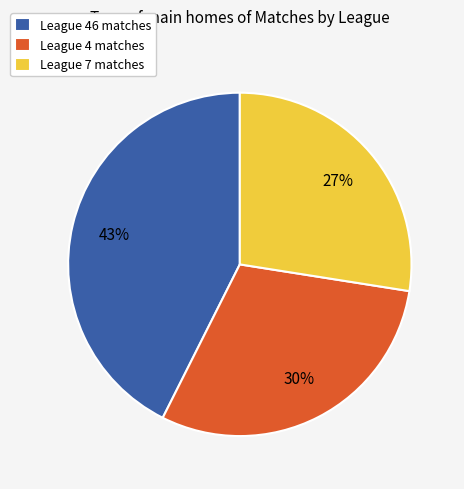

What is the largest slice in the pie chart?

League 46 matches